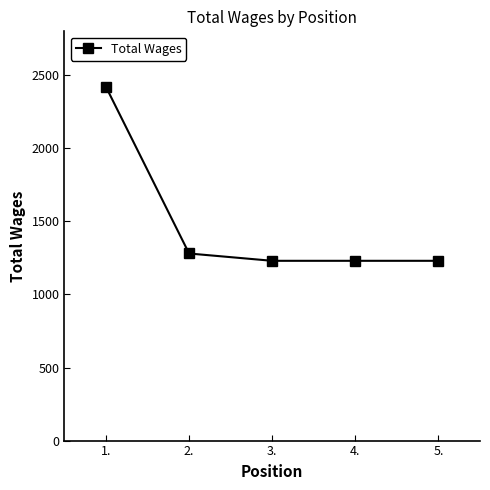

Is it true that the value at 3. is 813?

False